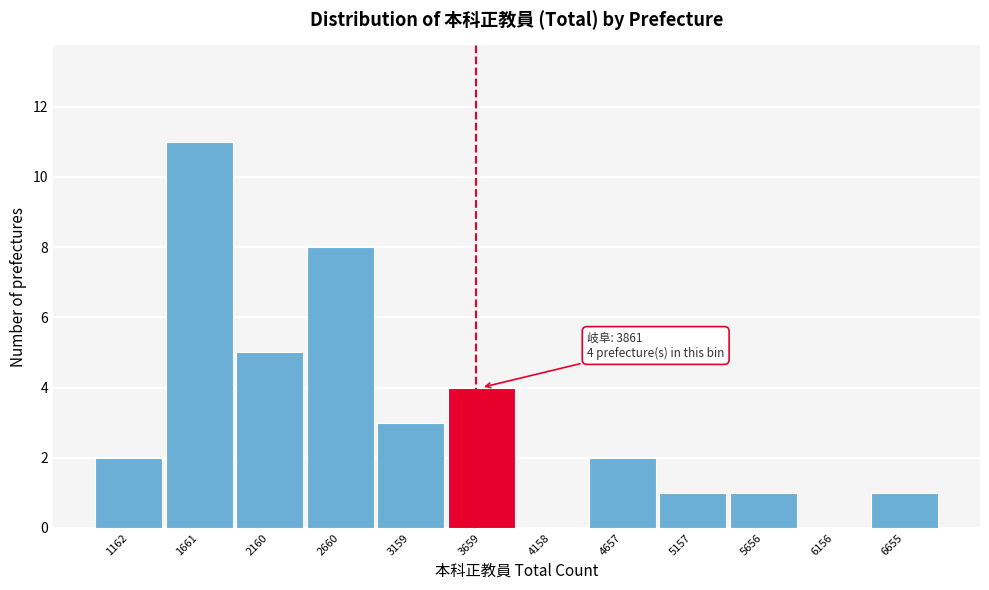

Reading right to left, what are all the values shown in this chart?

6655=1	6156=0	5656=1	5157=1	4657=2	4158=0	3659=4	3159=3	2660=8	2160=5	1661=11	1162=2